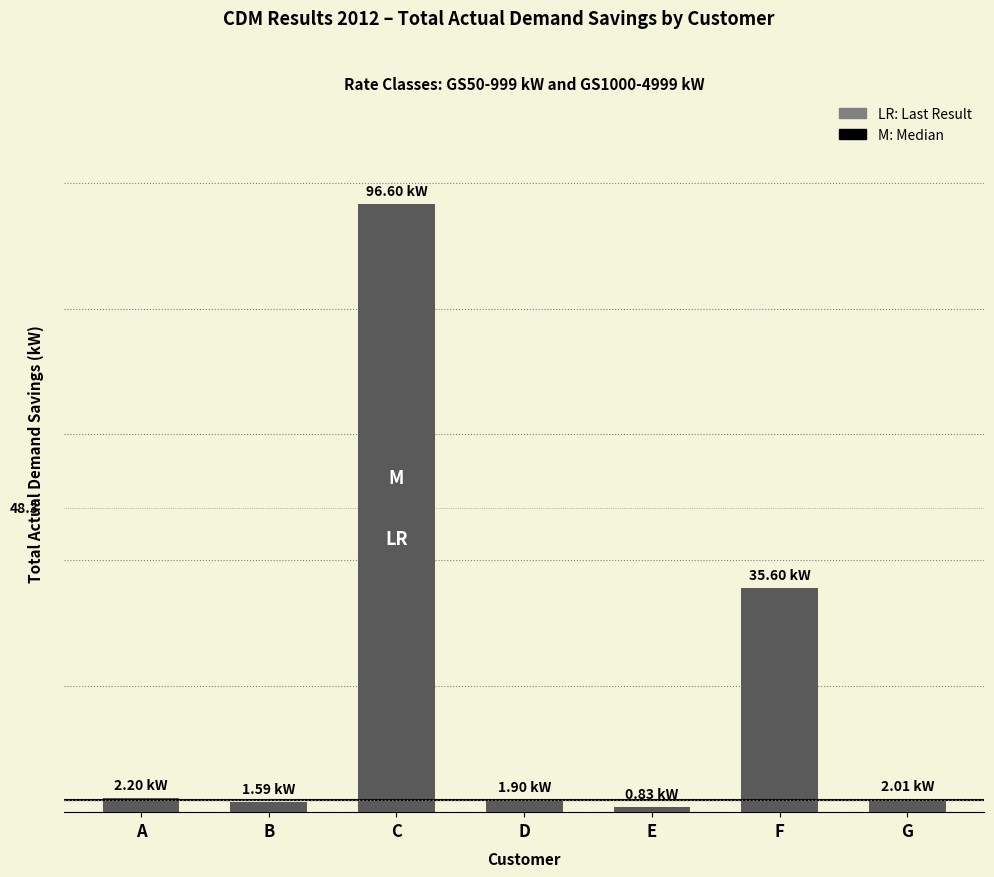

Are the bars horizontal?

No